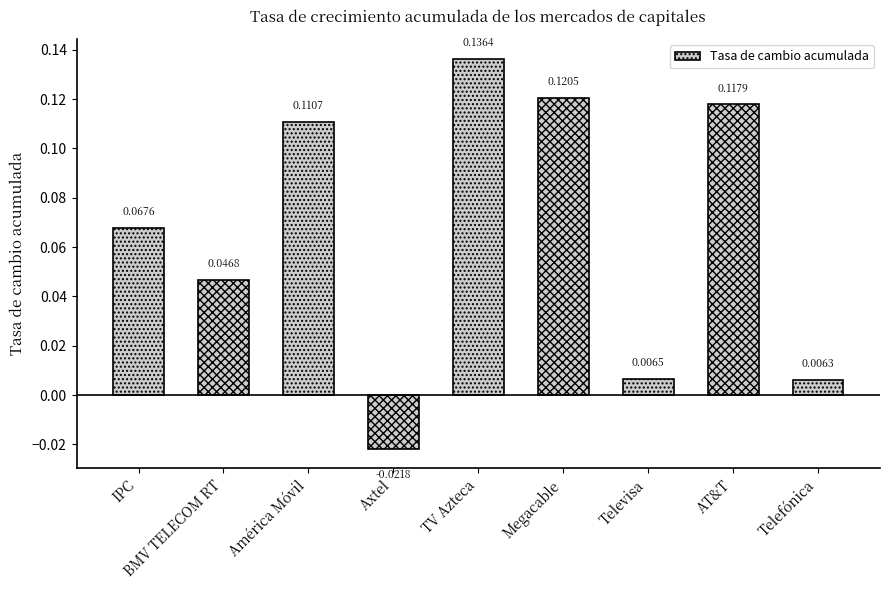

Between Telefónica and IPC, which is larger?

IPC